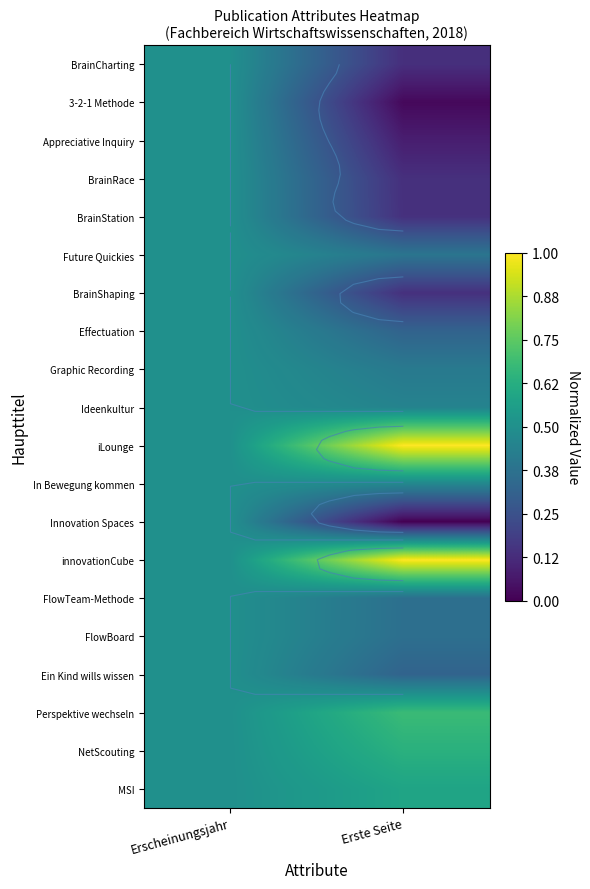

At which label is Ideenkultur closest to 0?

Erste Seite